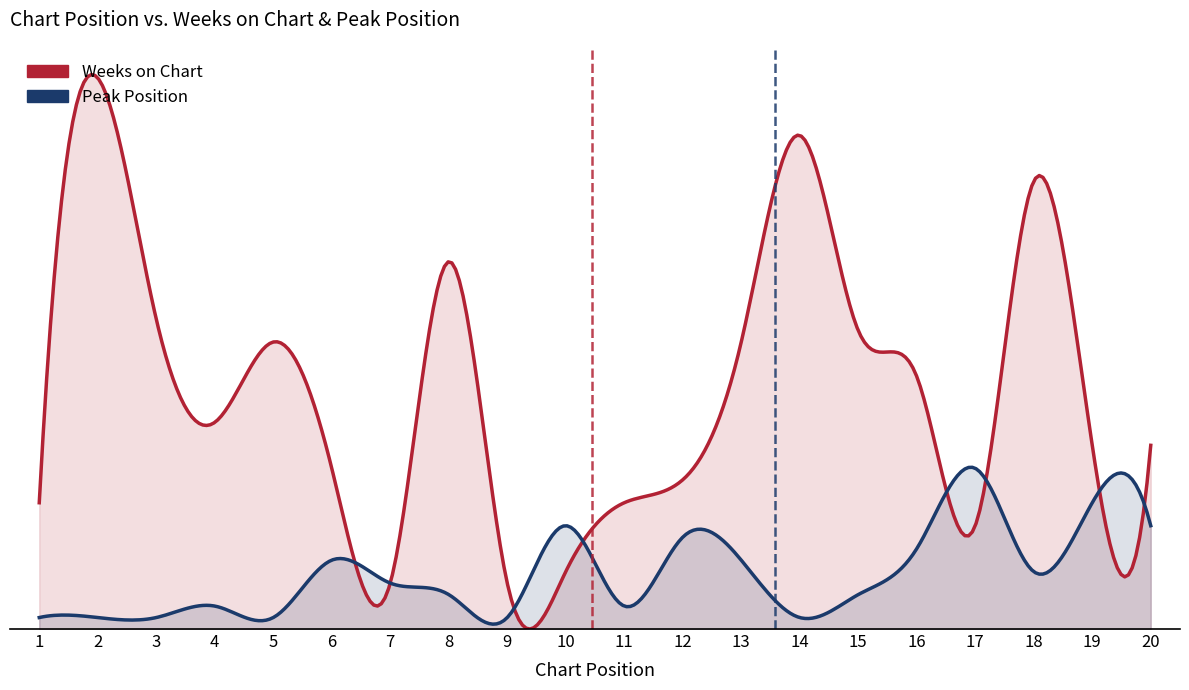

Between 14 and 1, which is larger?

14